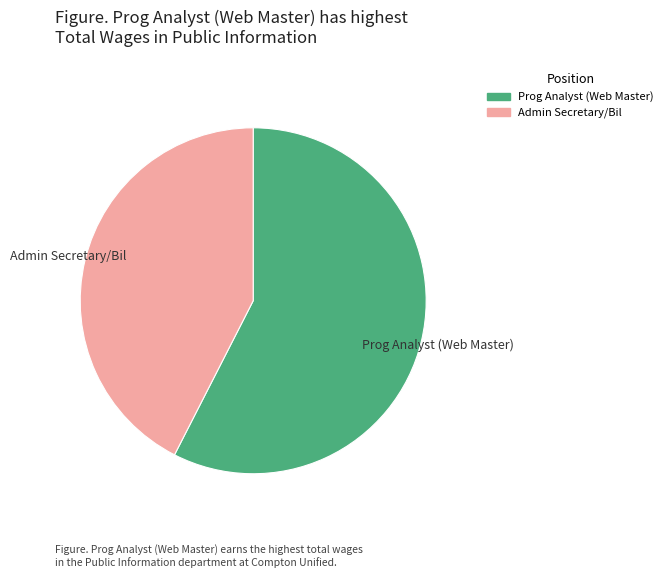

How many slices are in this pie chart?

2